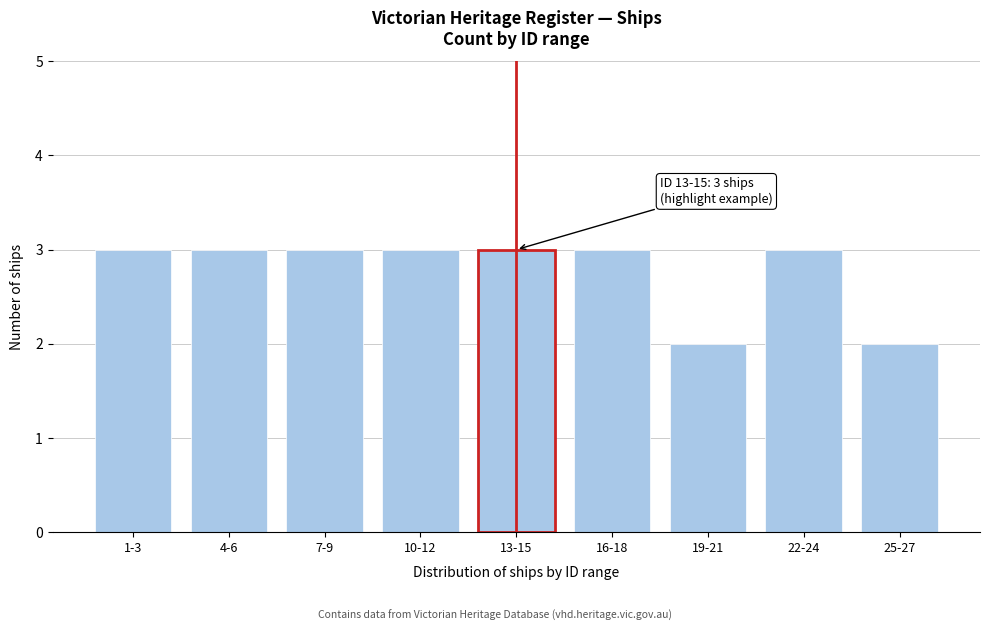

Reading right to left, list all the values displayed in this chart.

25-27=2	22-24=3	19-21=2	16-18=3	13-15=3	10-12=3	7-9=3	4-6=3	1-3=3